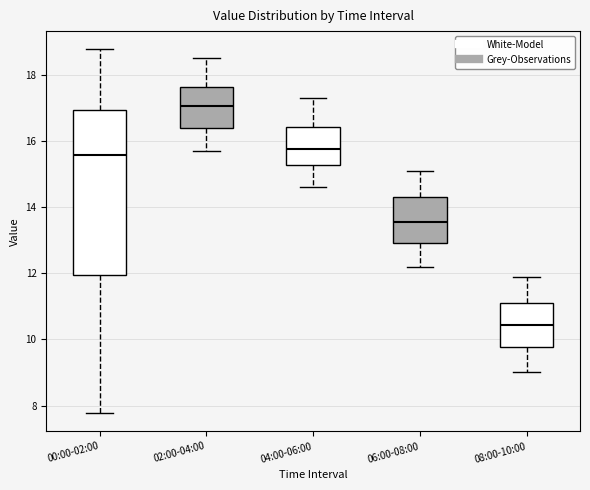

Comparing the boxes themselves (not the whiskers), which one is the tallest?

00:00-02:00